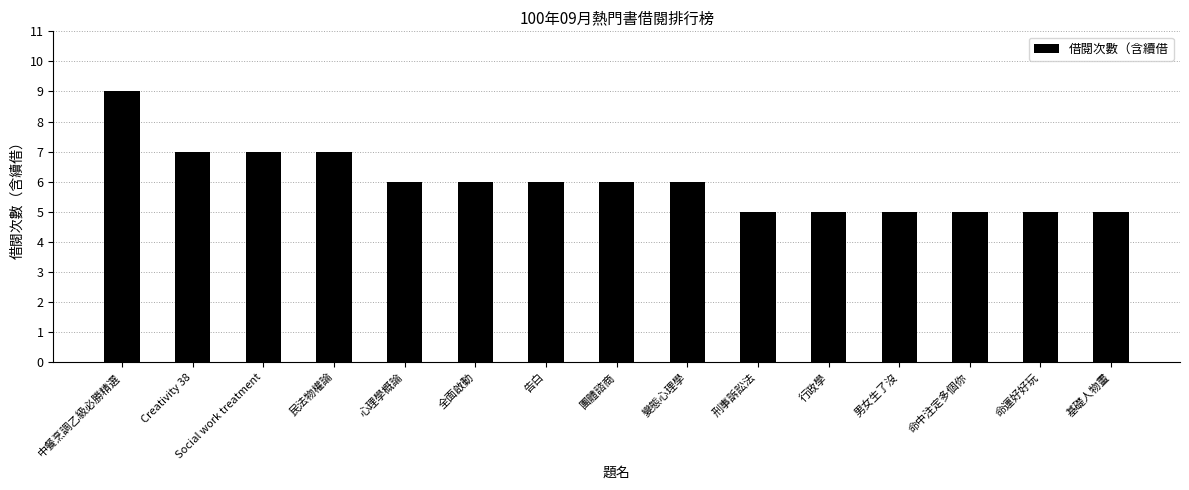

What is the value of the 1st bar from the left?

9